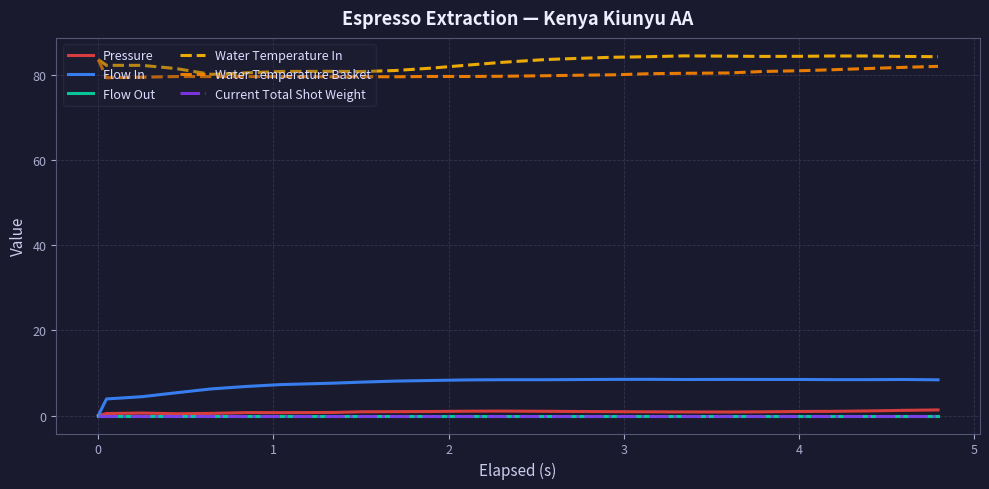

Reading left to right, what are all the values shown in this chart?

Pressure: 0.0	0.5	0.6	0.4	0.5	0.7	0.7	0.7	0.9	0.9	0.9	1.0	1.0	1.0	0.9	0.9	0.9	0.8	0.8	0.9	0.9	1.0	1.1	1.2	1.3
Flow In: 0.0	3.9	4.4	5.3	6.2	6.8	7.3	7.6	7.8	8.1	8.2	8.3	8.4	8.4	8.4	8.5	8.5	8.4	8.5	8.5	8.5	8.4	8.4	8.4	8.4
Flow Out: 0.0	0.0	0.0	0.0	0.0	0.0	0.0	0.0	0.0	0.0	0.0	0.0	0.0	0.0	0.0	0.0	0.0	0.0	0.0	0.0	0.0	0.0	0.0	0.0	0.0
Water Temperature In: 83.5	82.2	82.2	81.4	80.0	80.4	80.7	80.8	80.7	81.0	81.5	82.2	82.8	83.5	83.8	84.1	84.2	84.4	84.3	84.3	84.3	84.4	84.4	84.3	84.2
Water Temperature Basket: 83.5	79.3	79.4	79.5	79.5	79.5	79.5	79.5	79.5	79.5	79.6	79.5	79.6	79.7	79.8	80.0	80.2	80.3	80.4	80.7	80.9	81.1	81.4	81.7	81.9
Current Total Shot Weight: 0.0	0.0	0.0	0.0	0.0	0.0	0.0	0.0	0.0	0.0	0.0	0.0	0.0	0.0	0.0	0.0	0.0	0.0	0.0	0.0	0.0	0.0	0.0	0.0	0.0